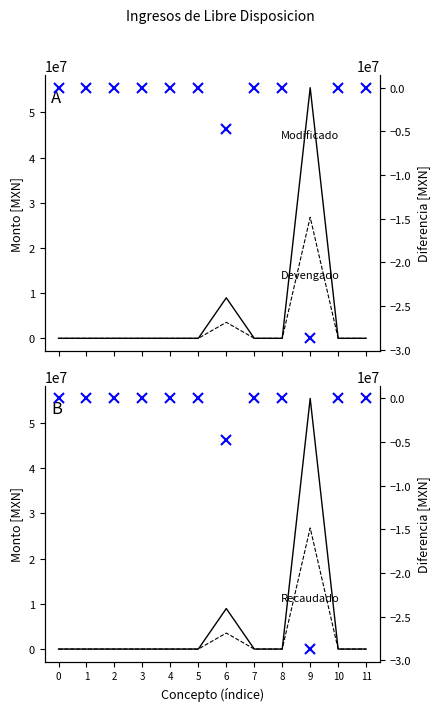

Where is Modificado nearest to the value 27727544?

6